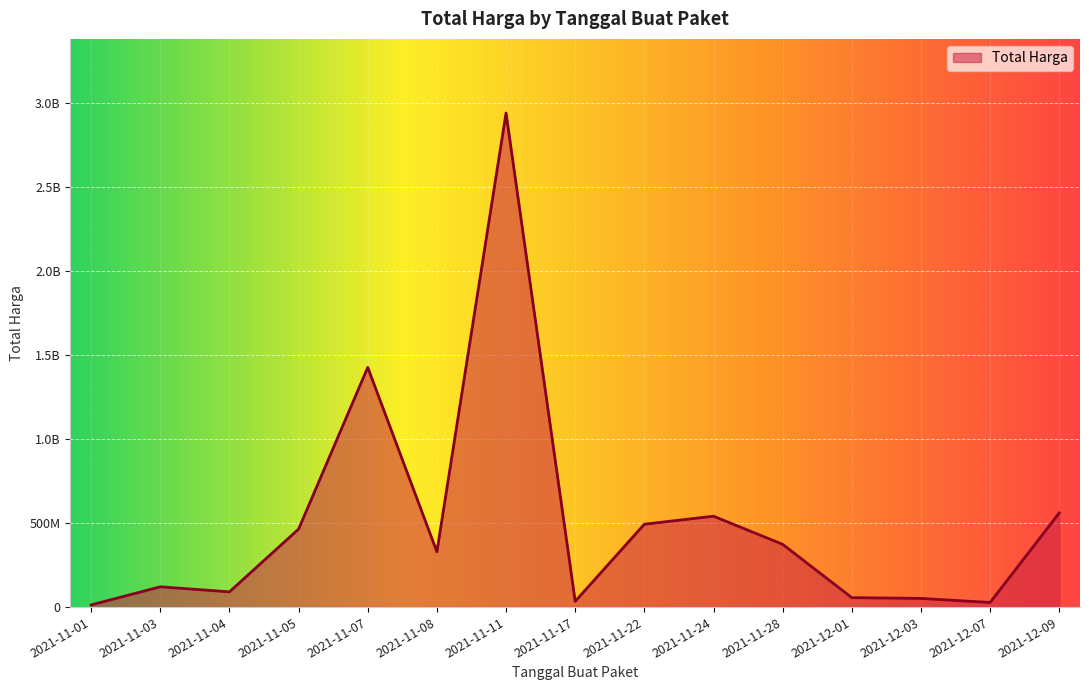

What is the difference between the values at 2021-11-17 and 2021-12-03?

17309000